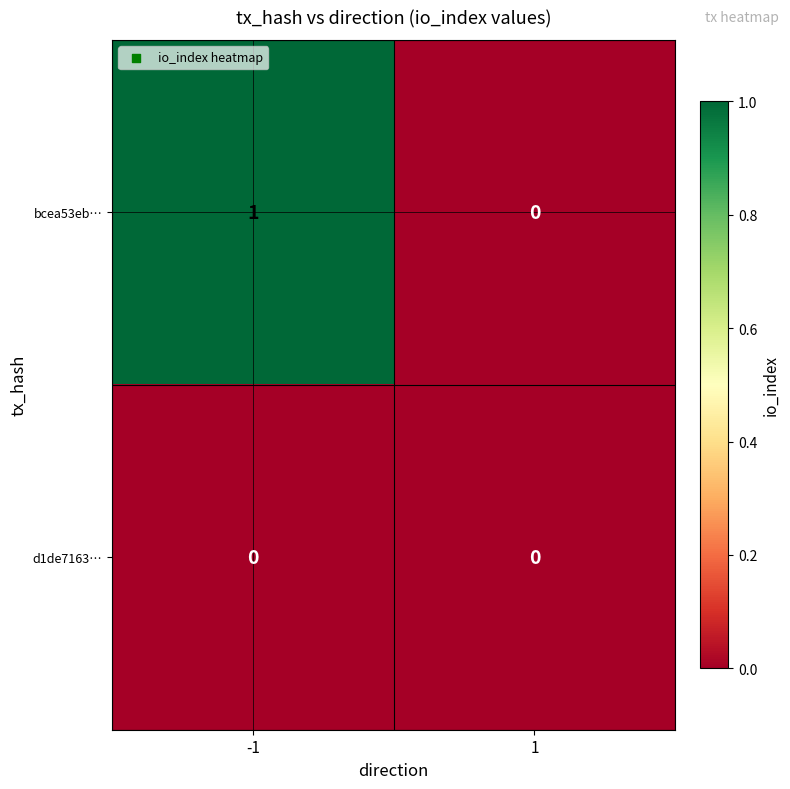

At -1, list the series in order from largest to smallest.

bcea53eb…, d1de7163…